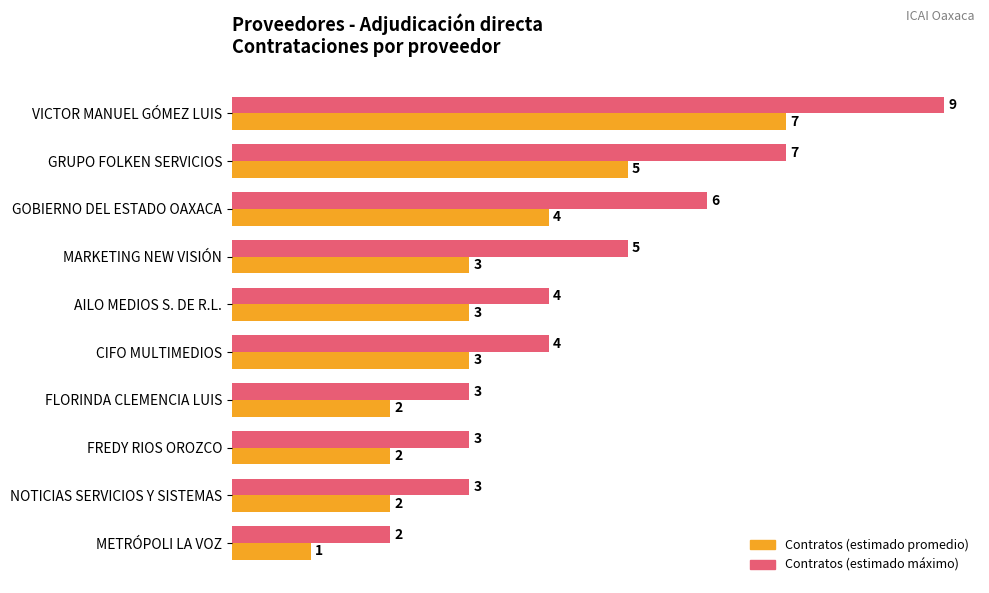

What is the total value across all series at NOTICIAS SERVICIOS Y SISTEMAS?

5